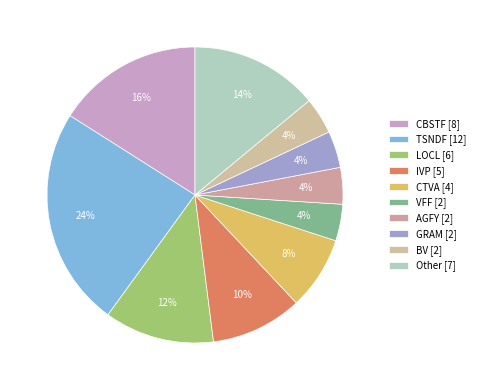

How many segments does this pie chart have?

10